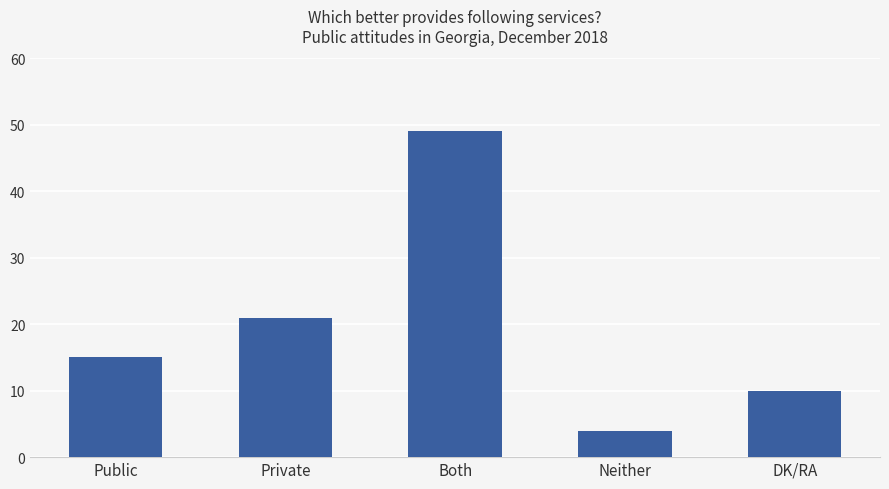

What value does the data have at Both, to the nearest 10?

50